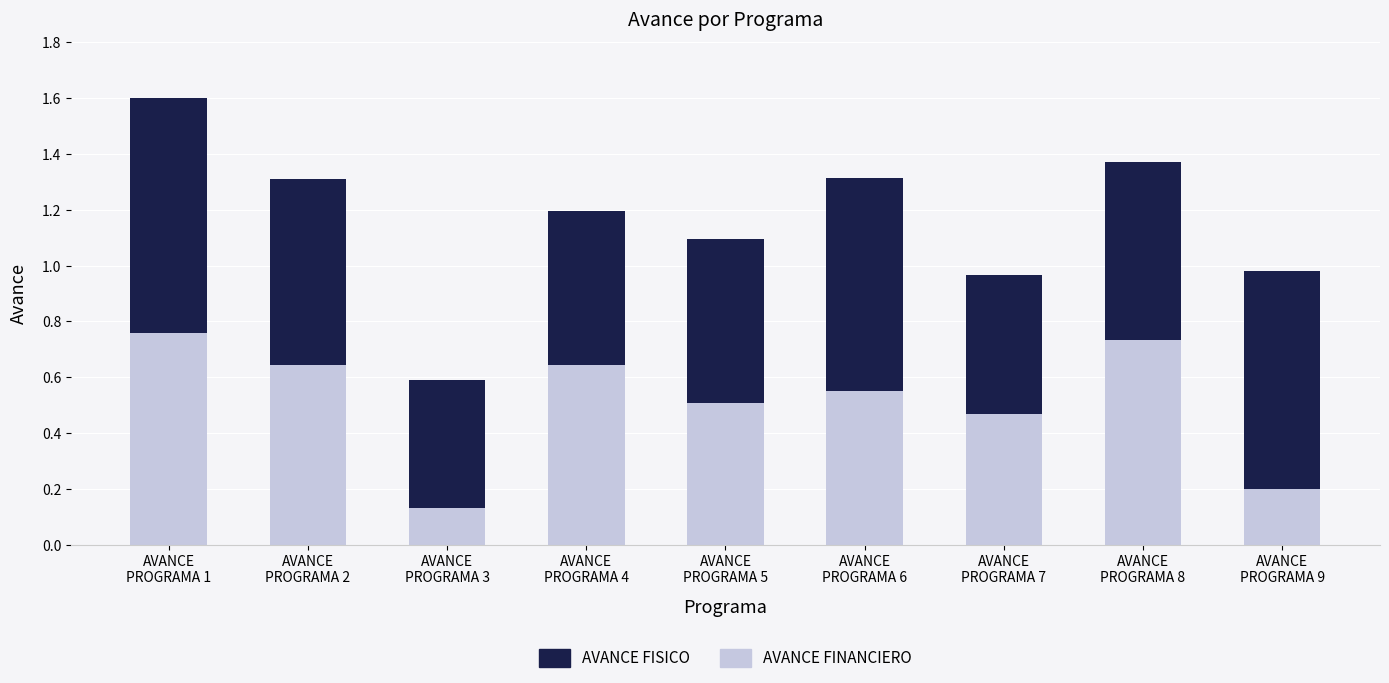

What are all the series names shown in the legend?

AVANCE FISICO, AVANCE FINANCIERO